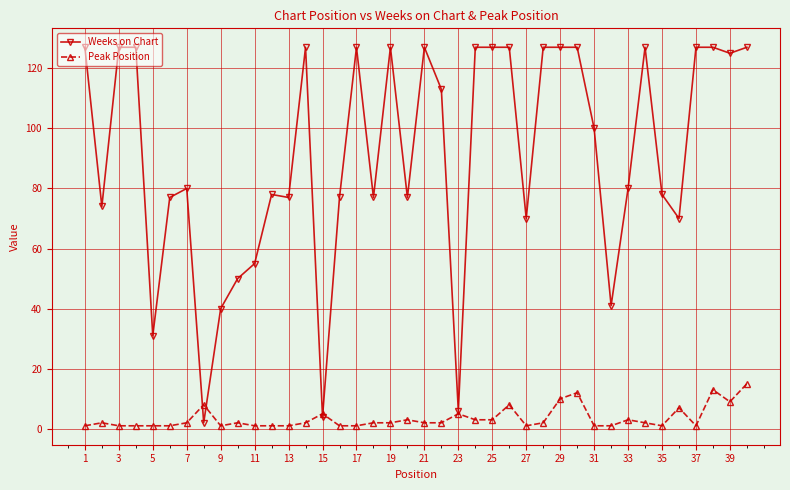

What are all the series names shown in the legend?

Weeks on Chart, Peak Position